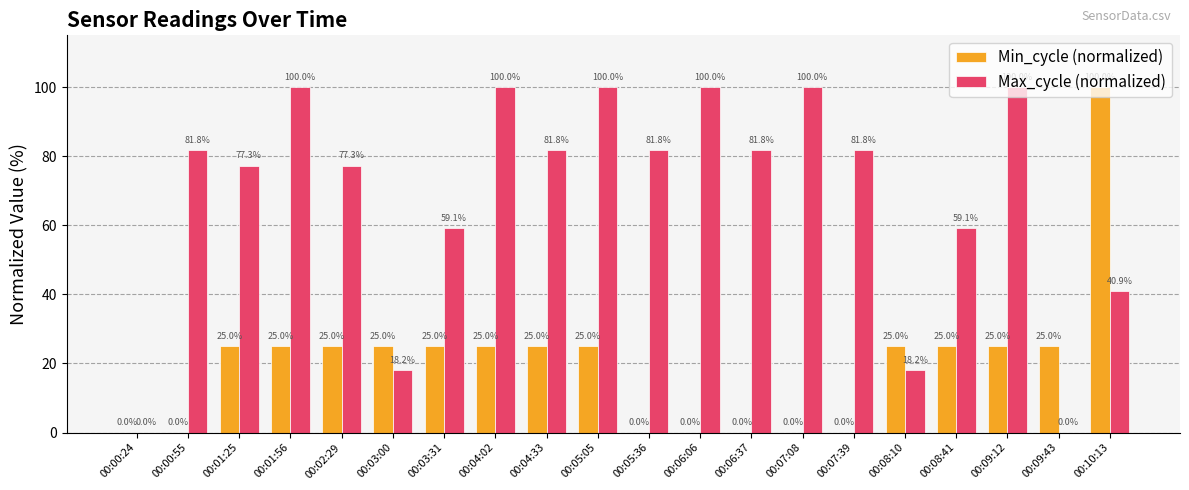

At which label does Max_cycle (normalized) first exceed 81?

00:00:55